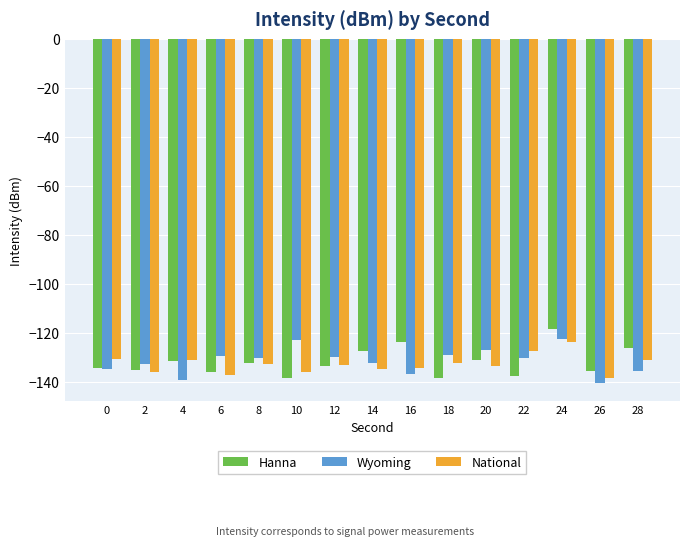

How many bars are there in total?

45